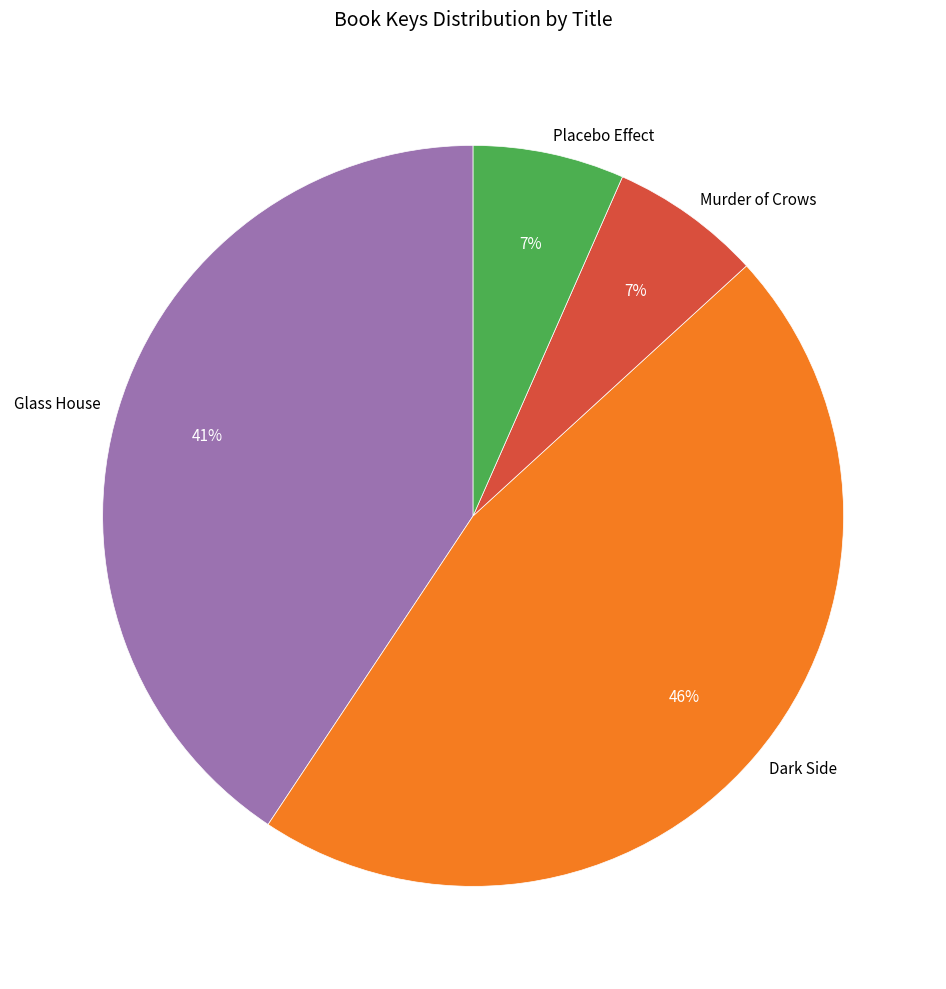

What percentage is the Glass House slice, to the nearest percent?

41%